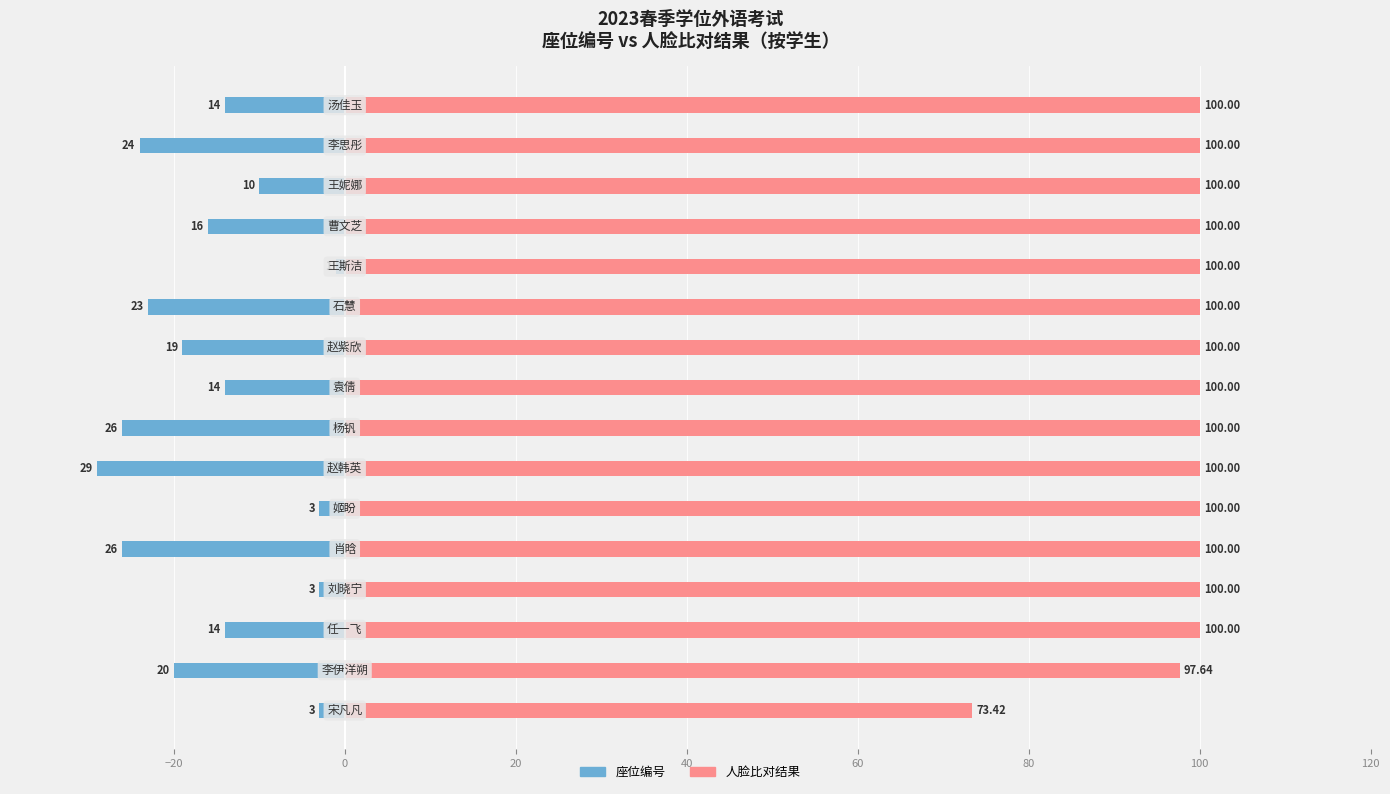

List the series in order of their overall mean, lowest first.

座位编号, 人脸比对结果